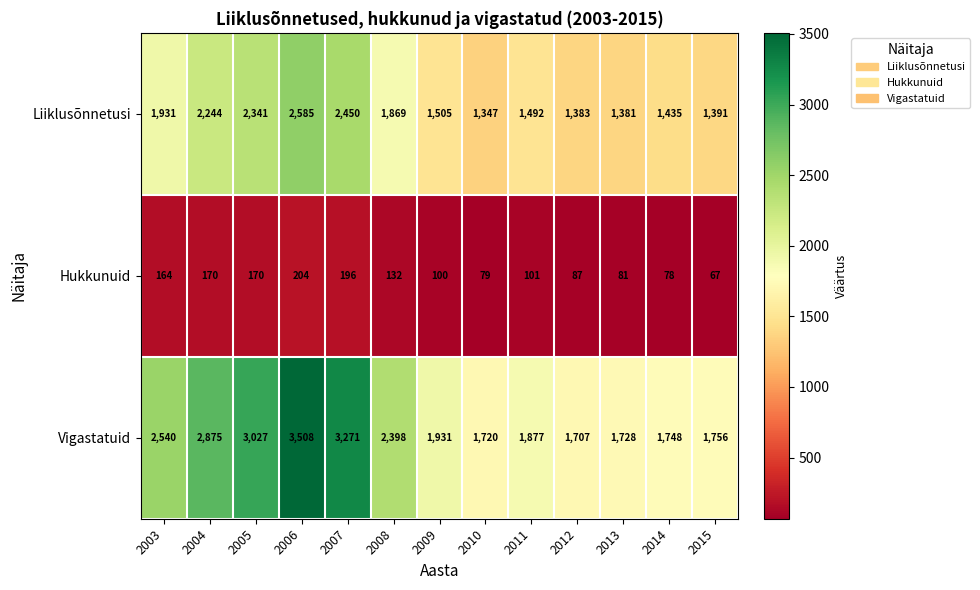

What is the difference between the Liiklusõnnetusi values at 2015 and 2003?

540